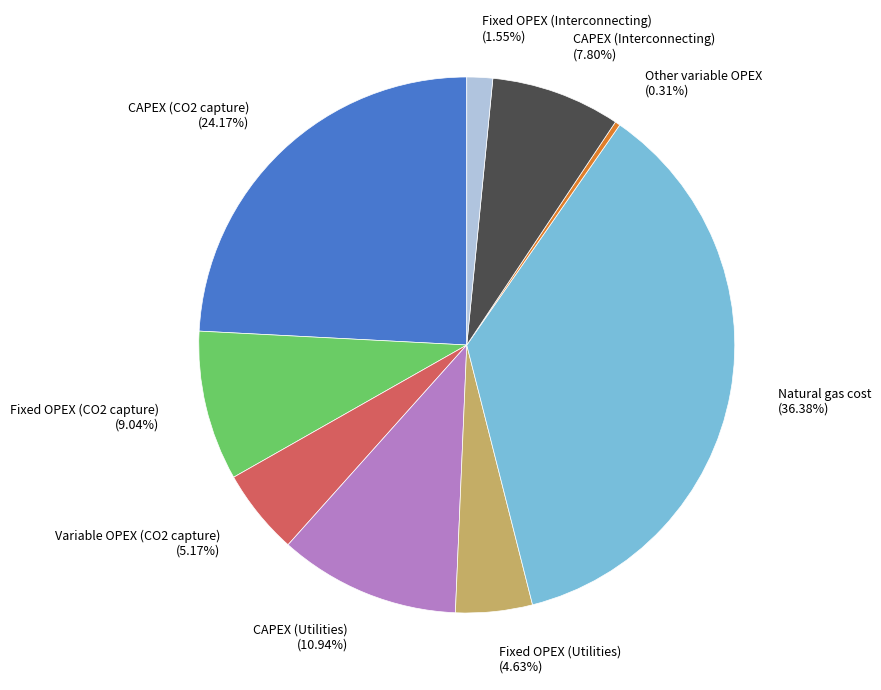

Is there a majority slice in this chart?

No